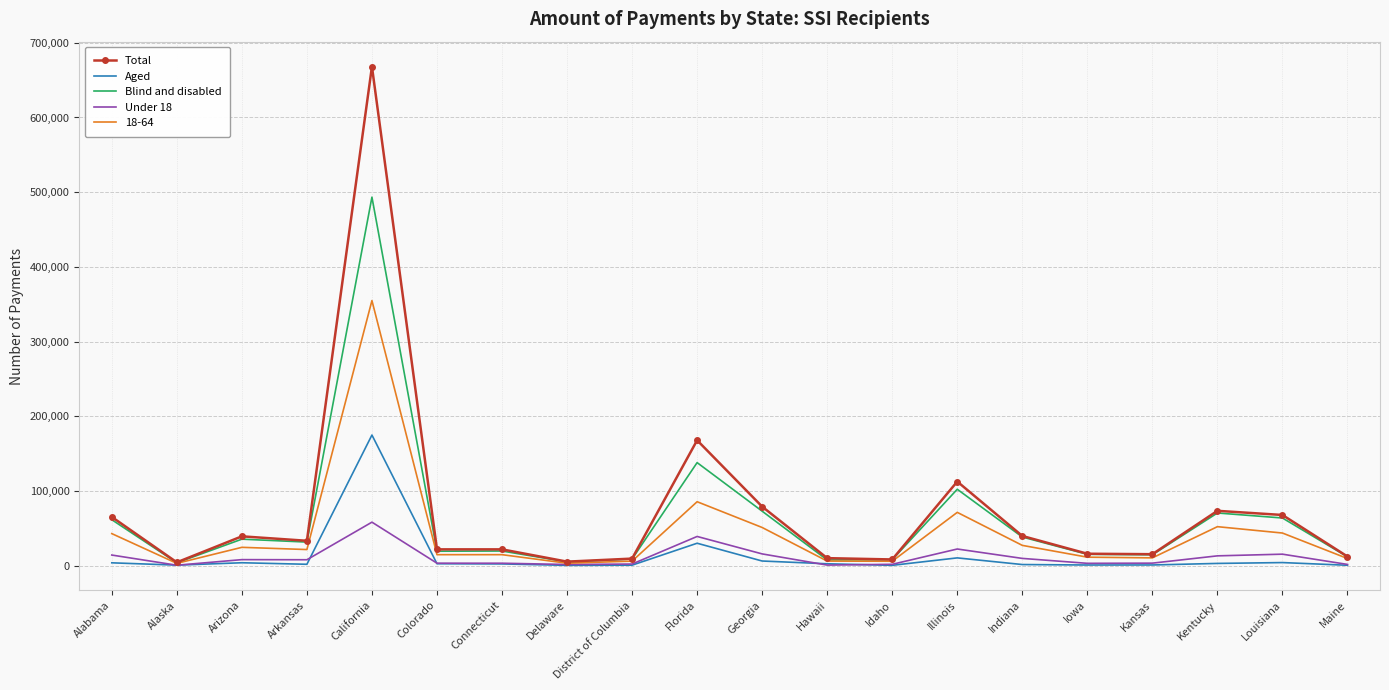

True or false: Total has more than 2 interior local peaks.

True